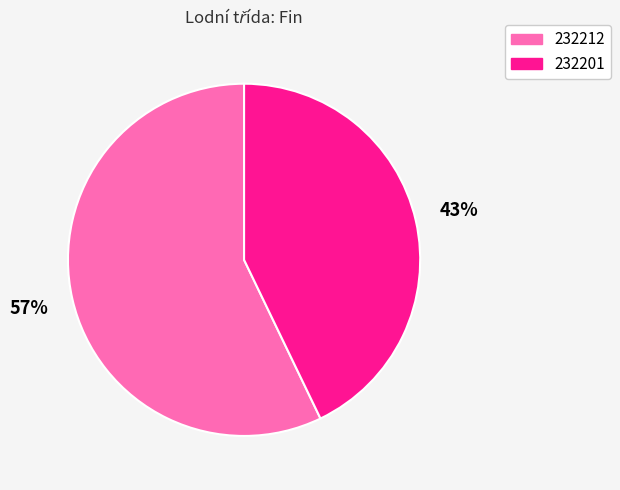

What percentage is the 232212 slice, to the nearest percent?

57%